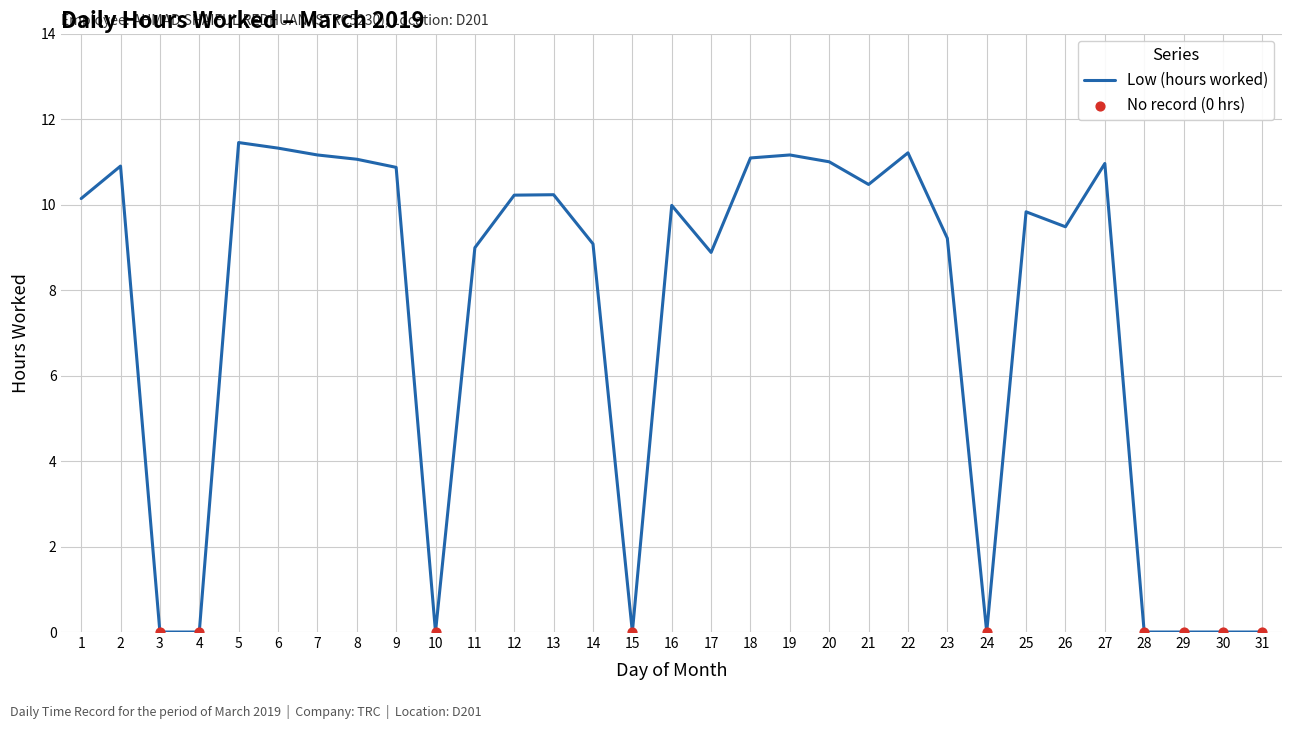

Between 10 and 11, which is larger?

11